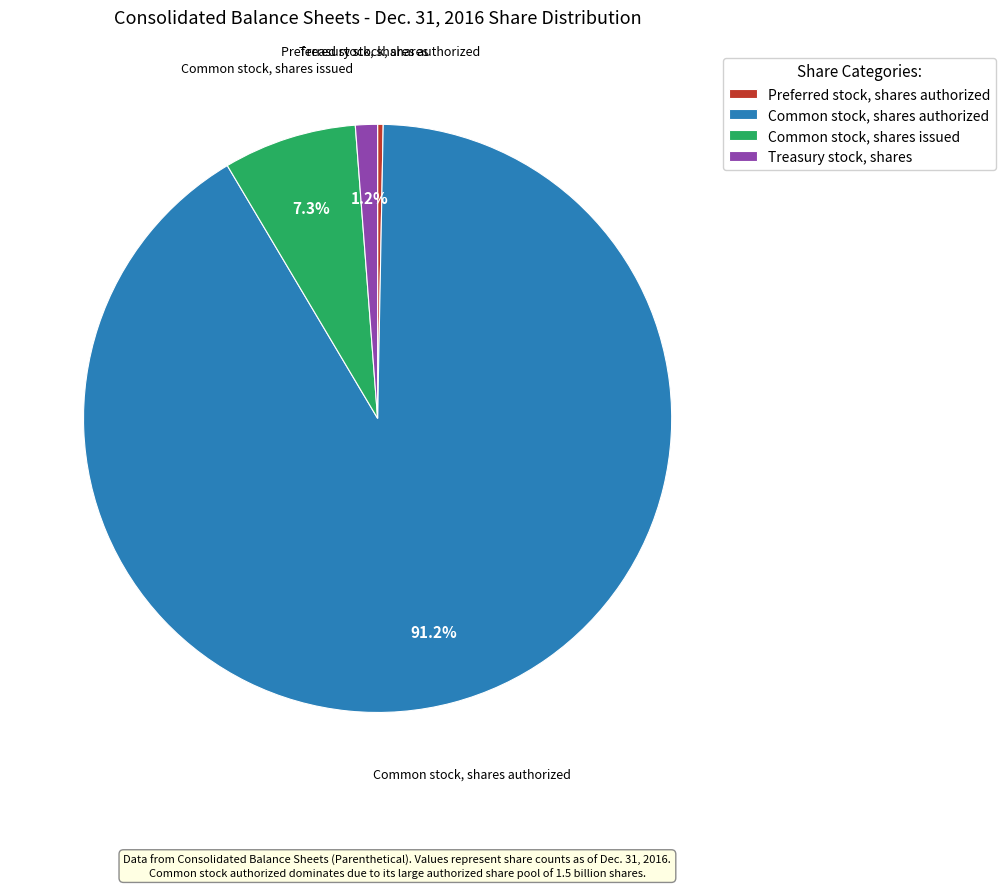

How many segments does this pie chart have?

4